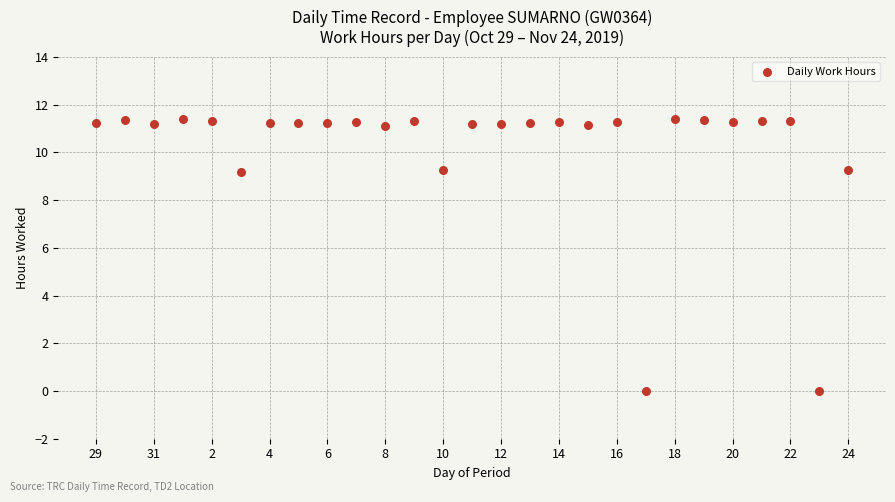

What is the range of Y values (max minus min)?

11.4